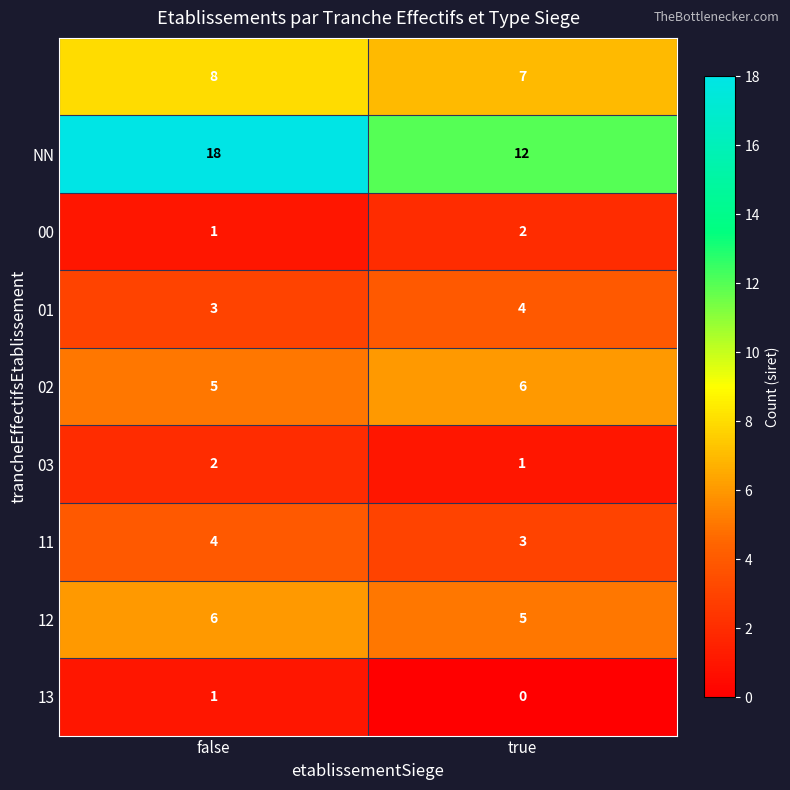

At which category is the sum across all series the highest?

false